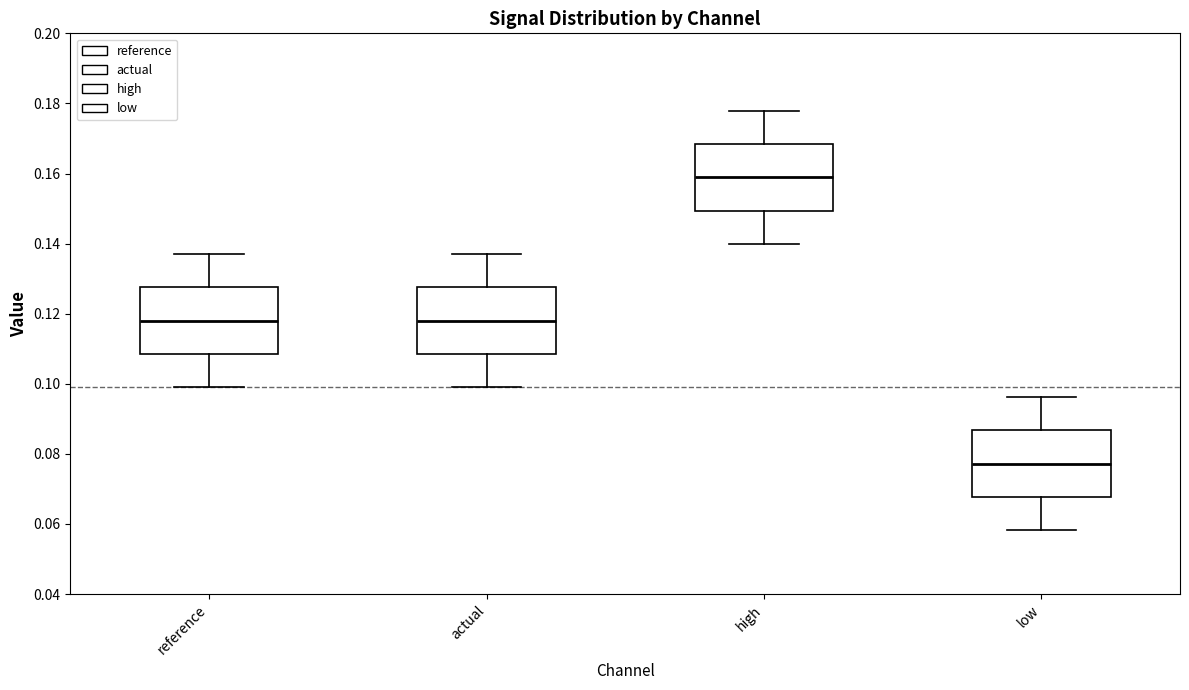

Which box has the highest median line?

high